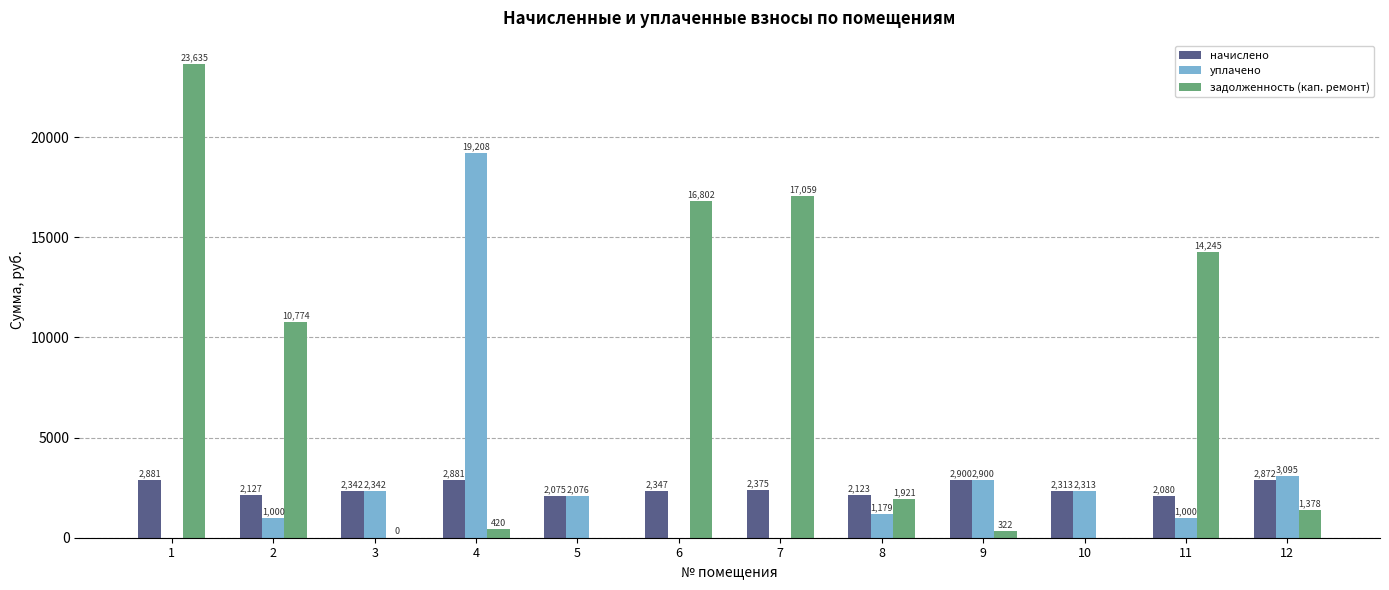

What is the sum of the задолженность (кап. ремонт) values at 2 and 12?

12151.9